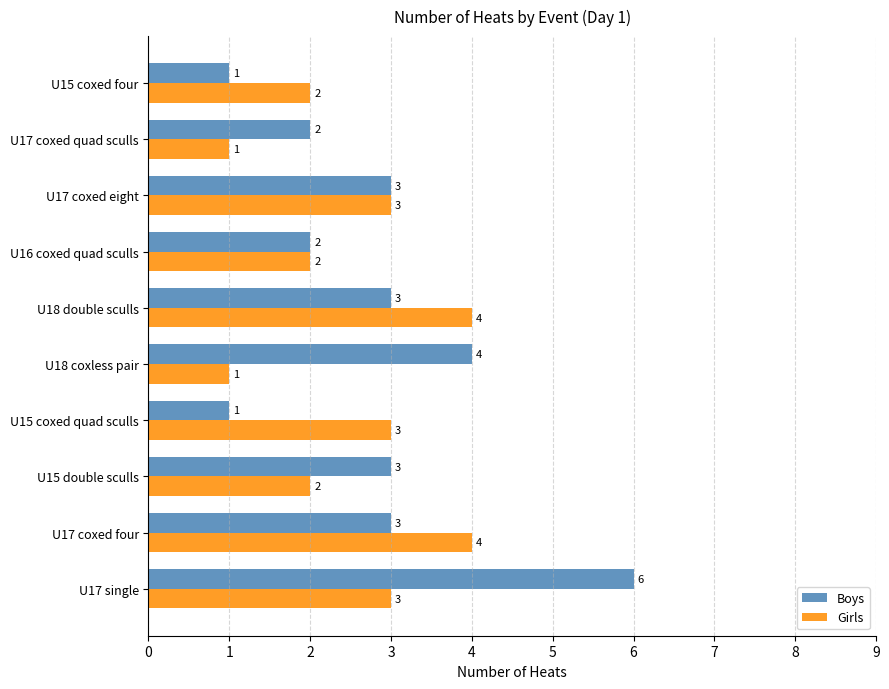

What is the maximum value for Boys?

6